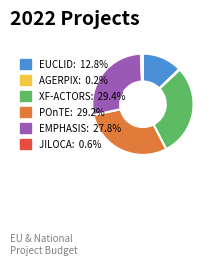

Does any single category account for the majority?

No